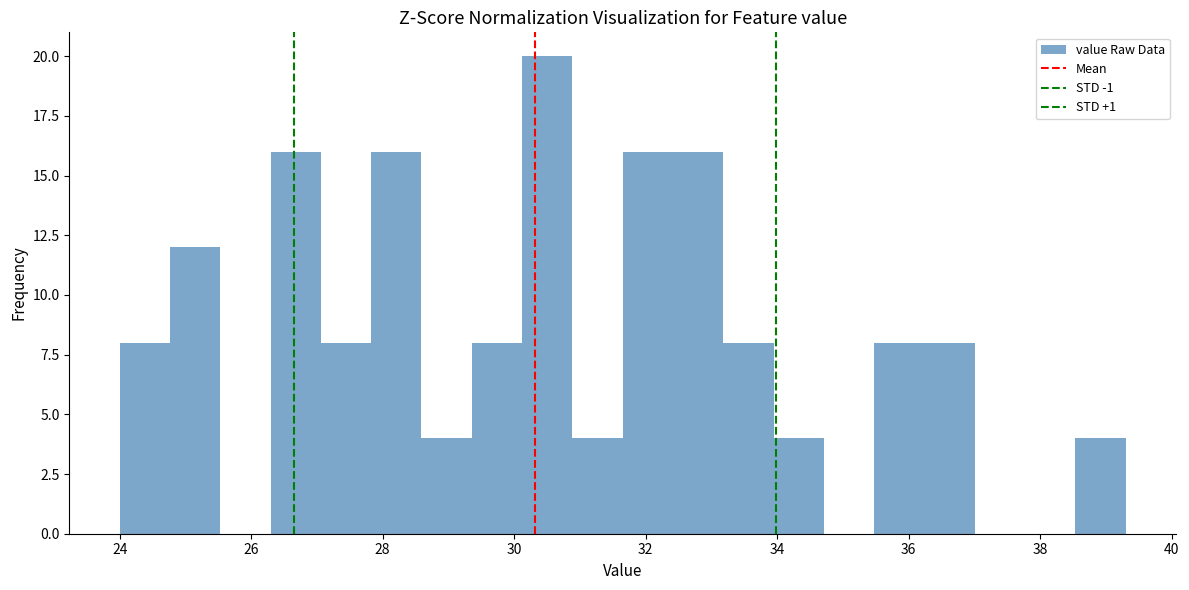

Around what value on the x-axis is the tallest bar? Give the approximate position of its centre, as read against the axis.

30.6